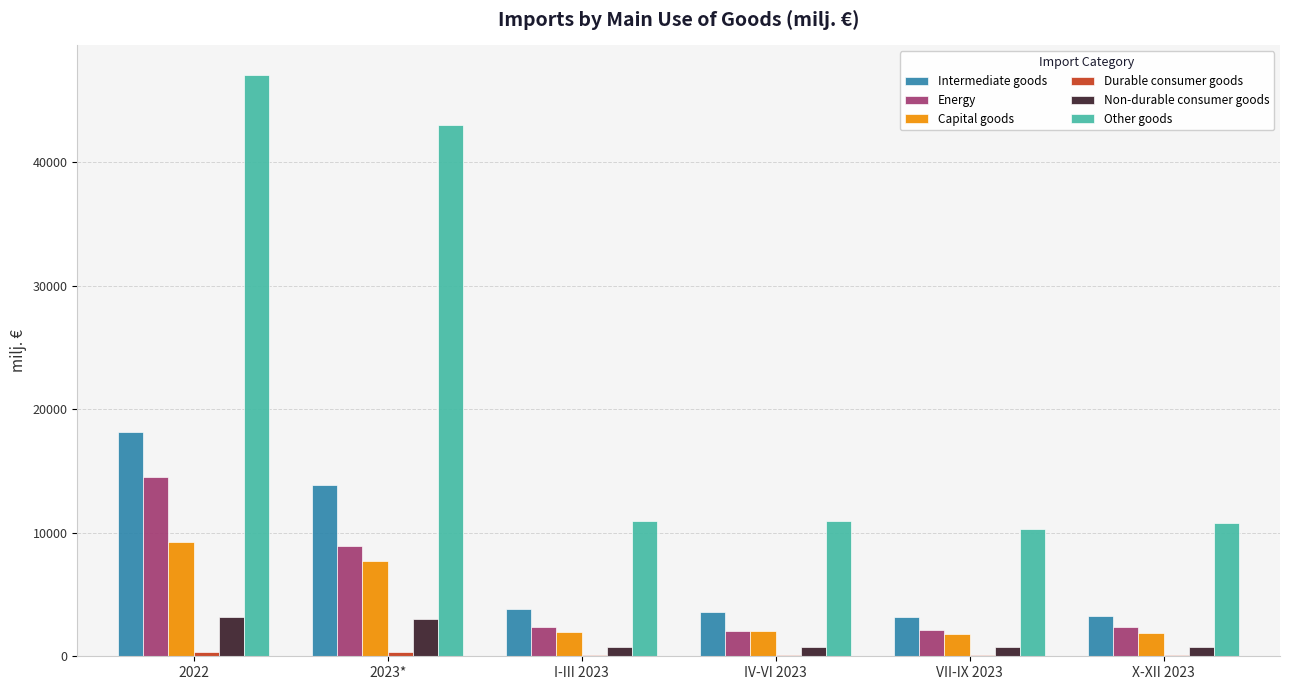

Count the number of data series in this chart.

6